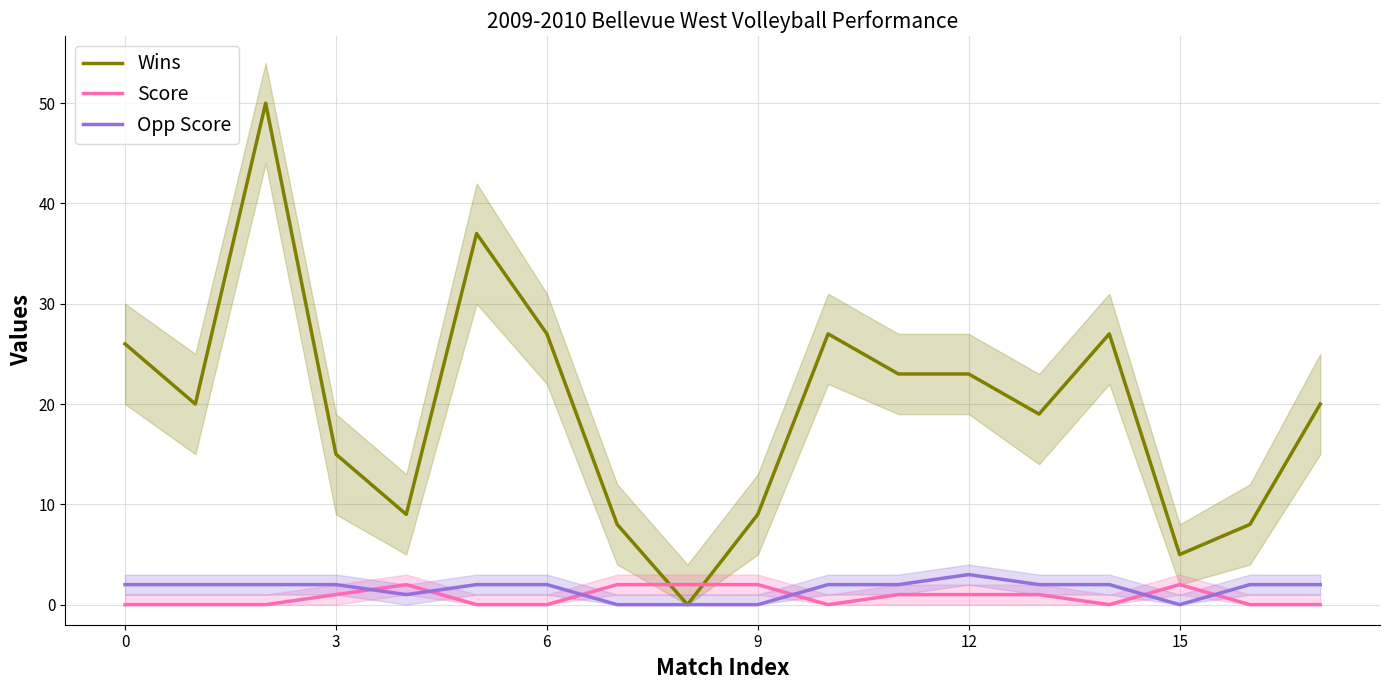

True or false: Wins and Score cross at least once.

True